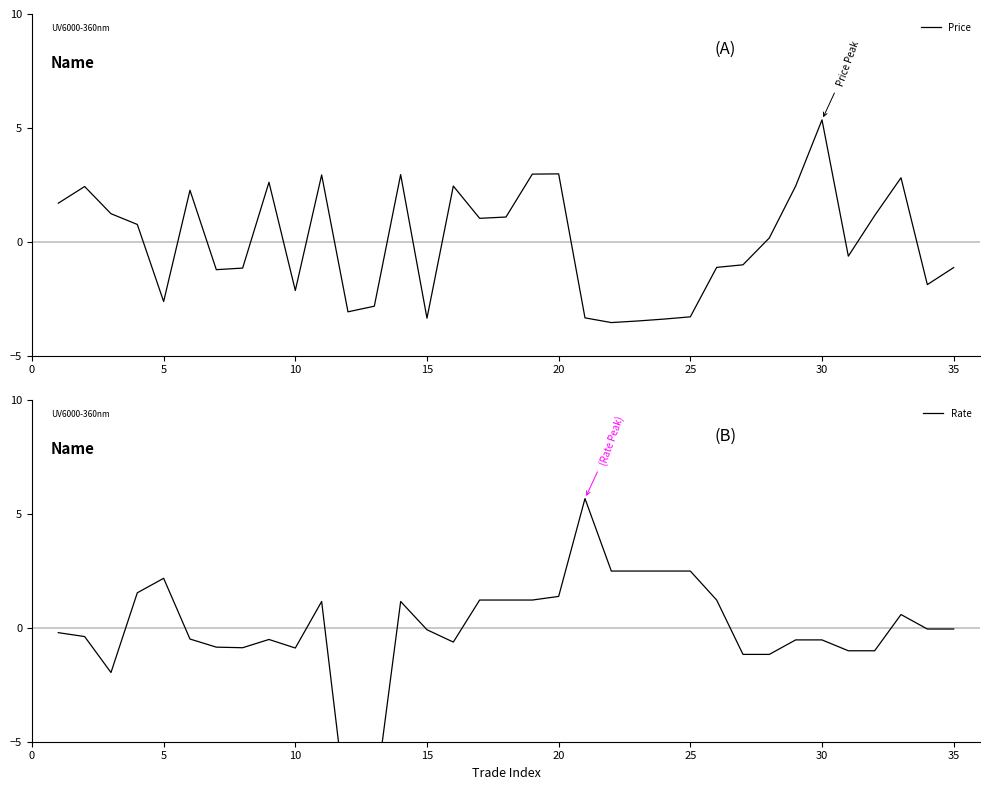

Is it true that Price equals -0.5 at 10?

False